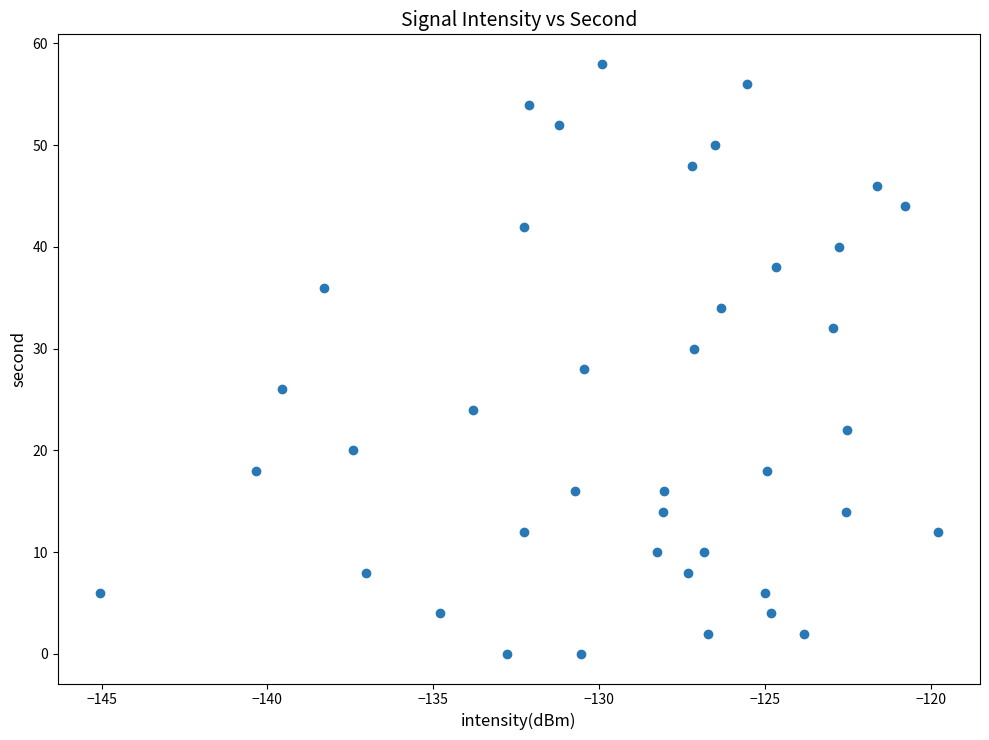

What is the range of Y values (max minus min)?

58